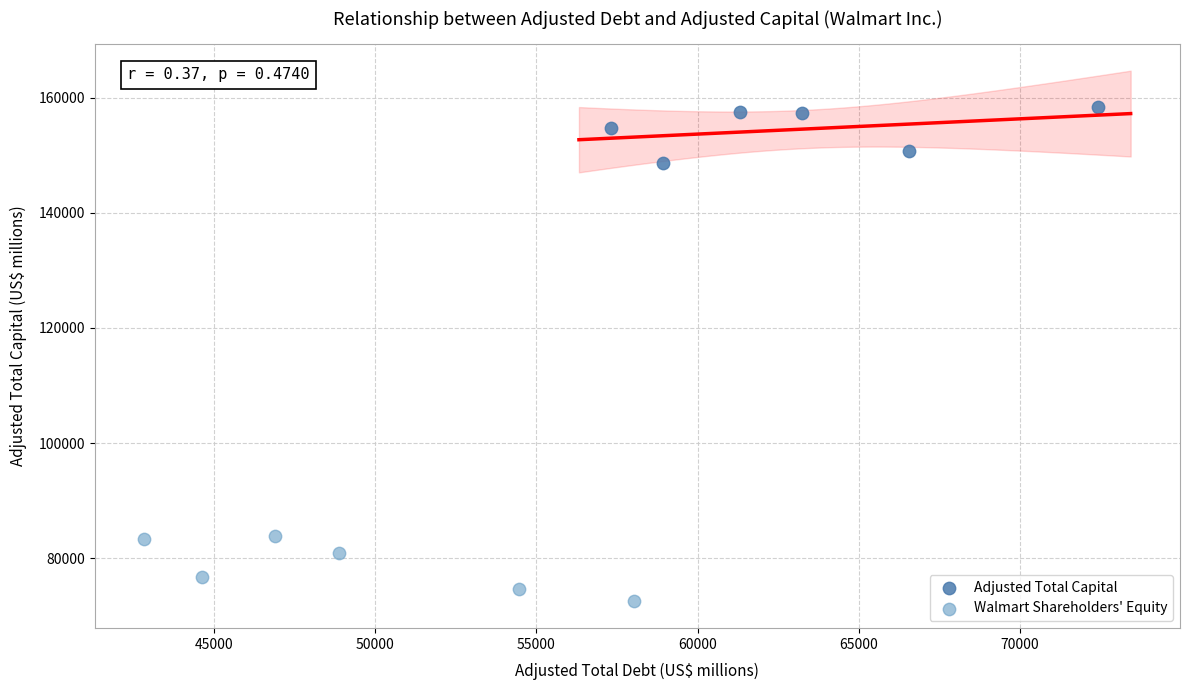

Which series contains the lowest Y value?

Walmart Shareholders' Equity